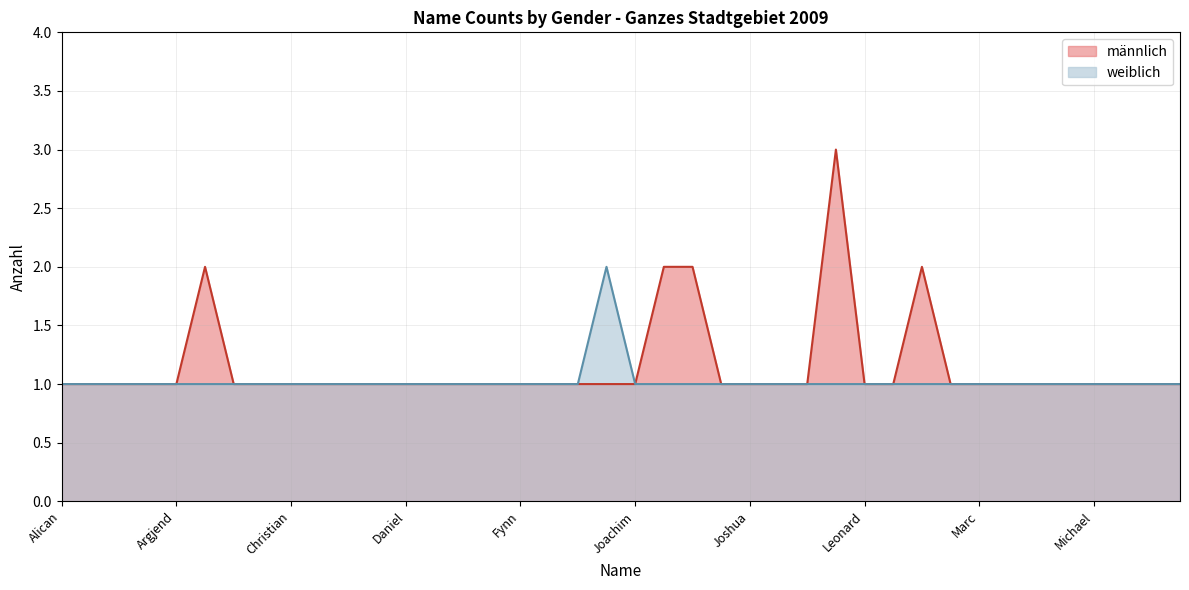

What is the total value across all series at Leonard?

2